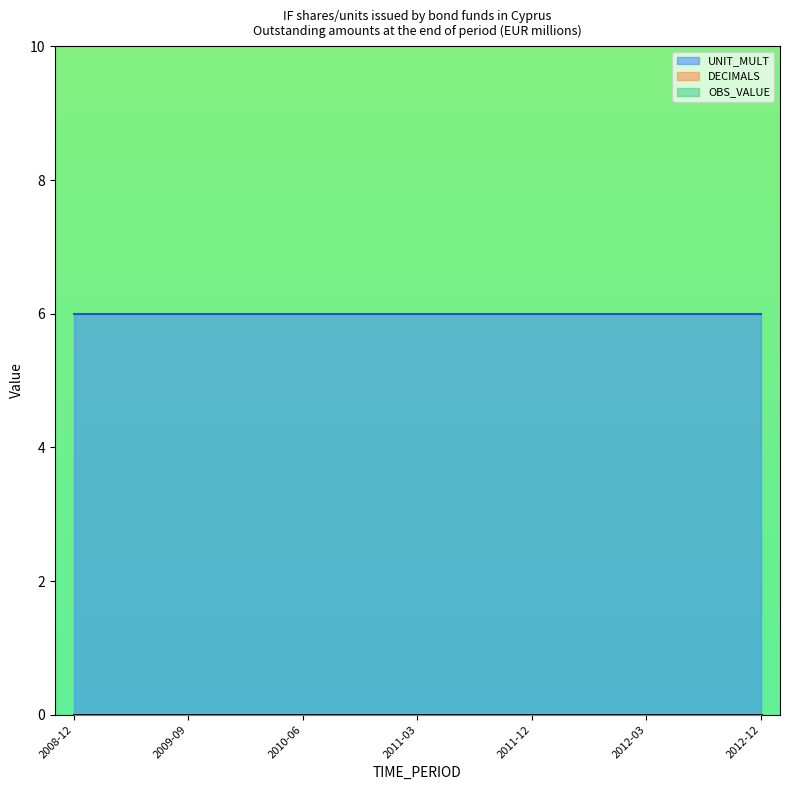

What position from the left is 2009-12?

5